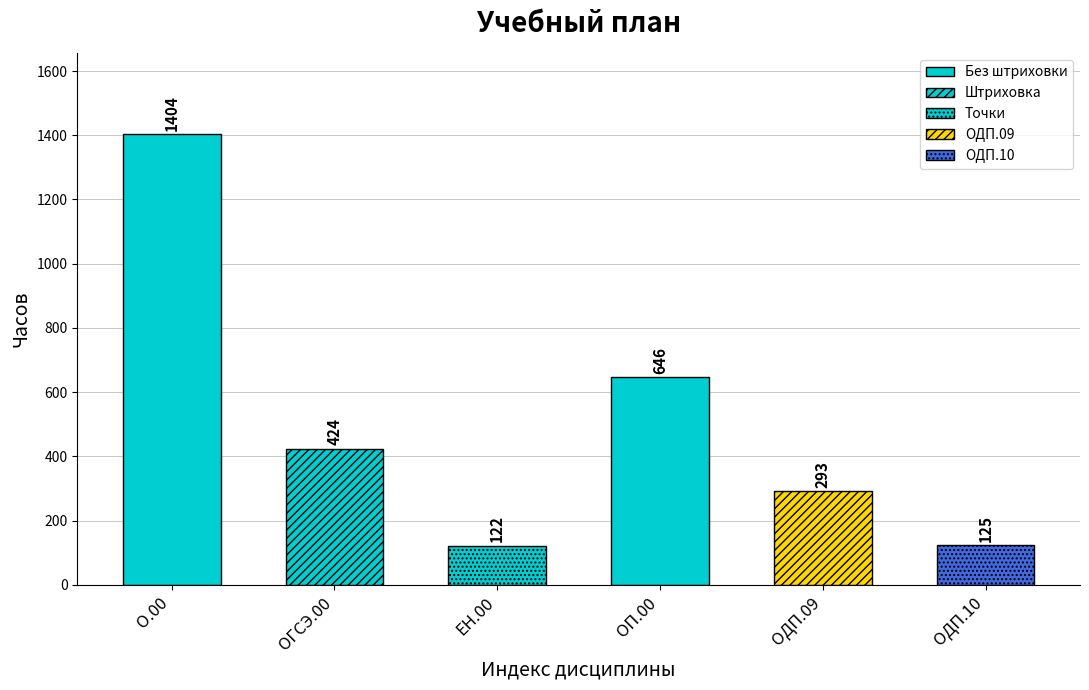

Does the chart contain stacked bars?

No